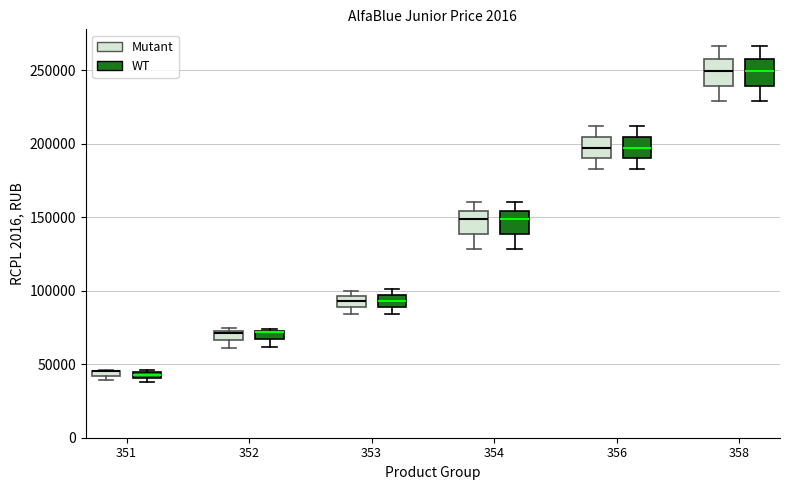

Where is the upper edge of the box for 358 (Mutant) on the y-axis? The values are not printed on the chart, so give them approximately, as read against the axis.

260000